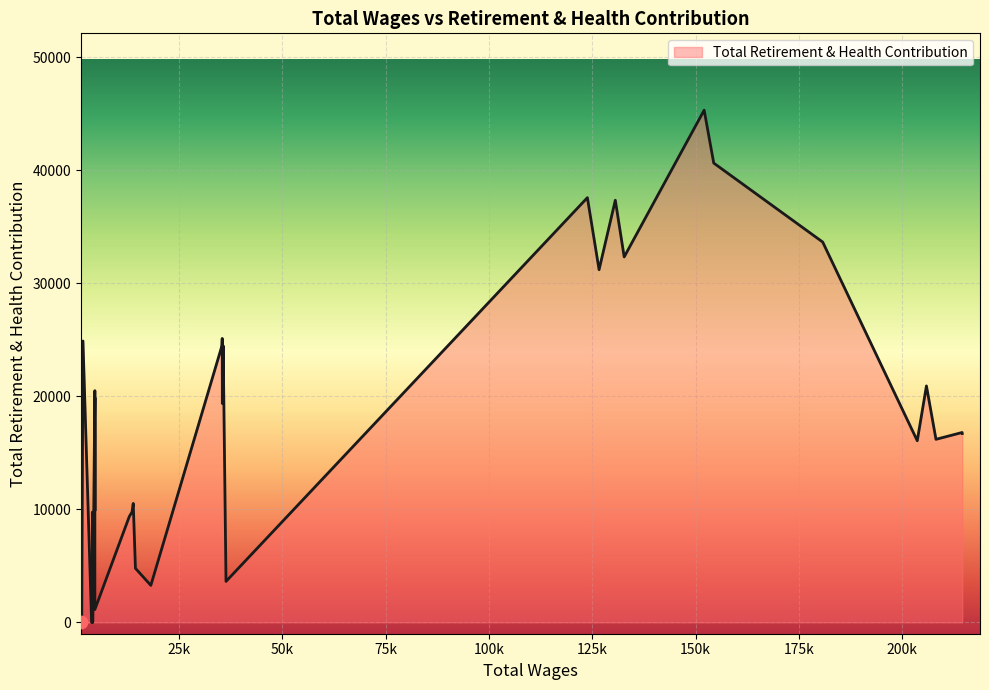

What is the change in value from 214513 to 205845?

+4211